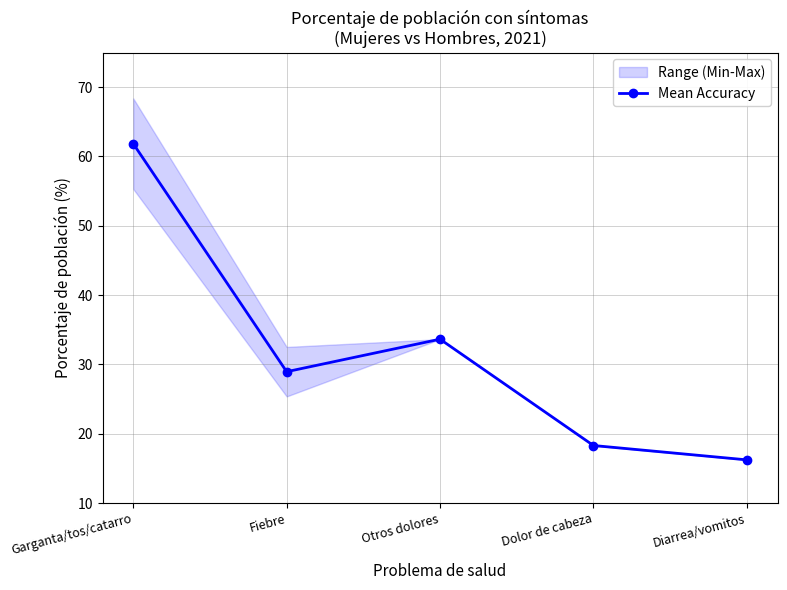

What is the average value?

31.8